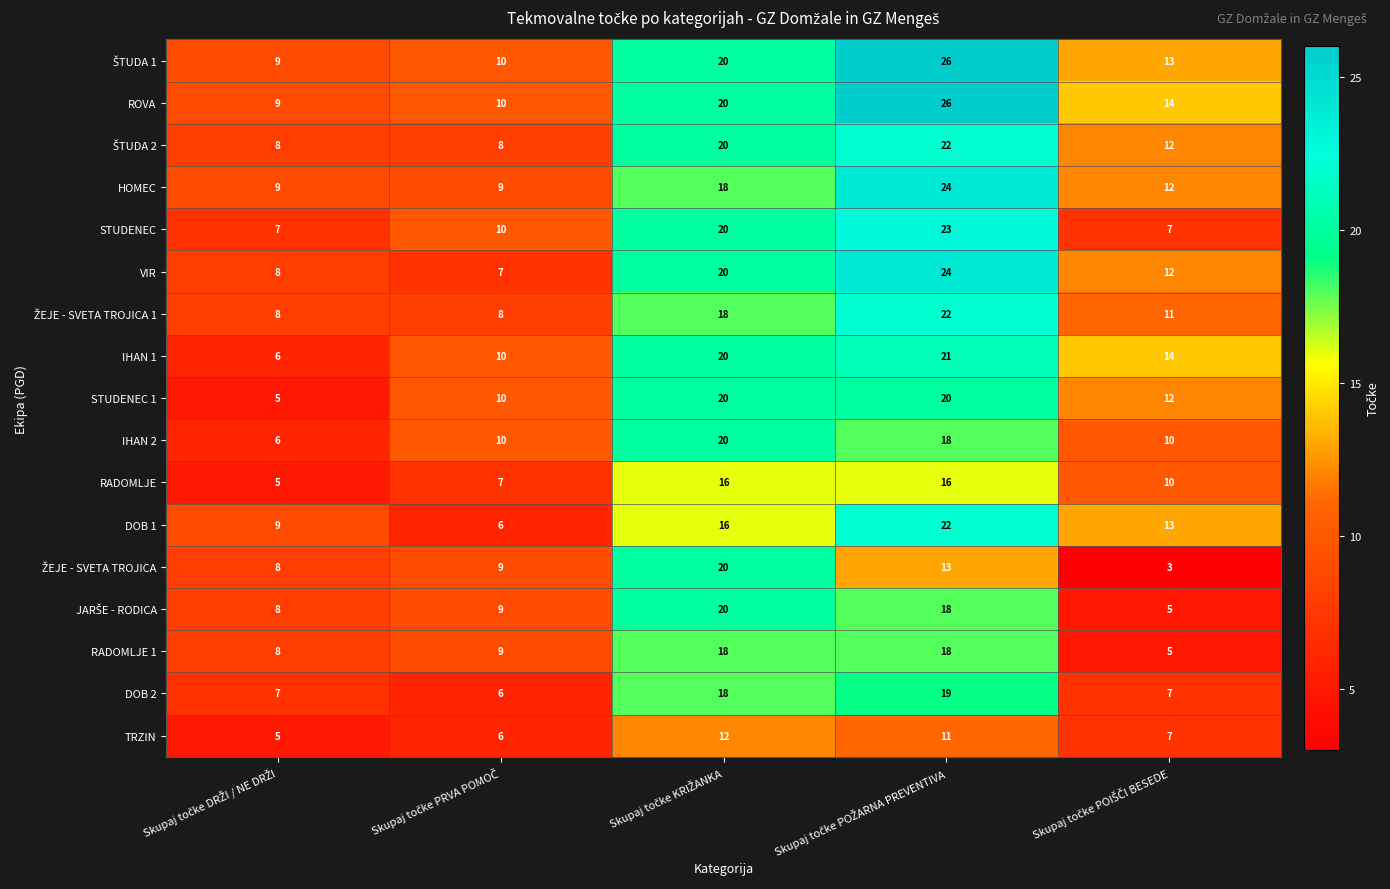

How many IHAN 2 values are between 10 and 18?

3